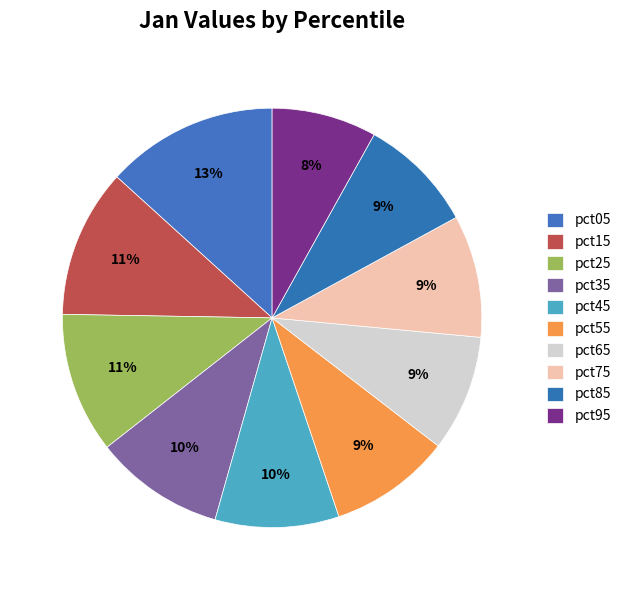

Does any single category account for the majority?

No